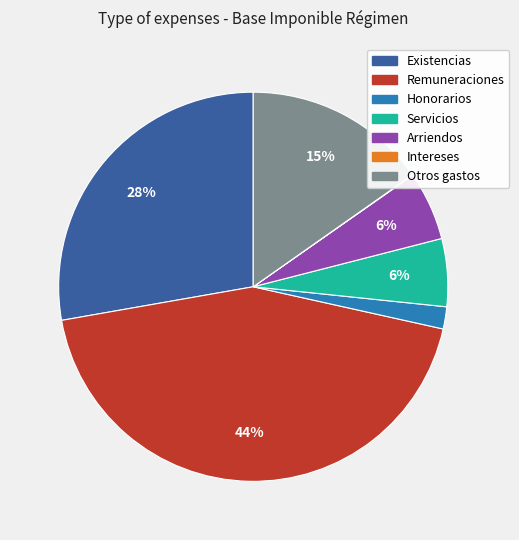

To the nearest percent, what is the difference between the largest and smallest slice percentages?

44%